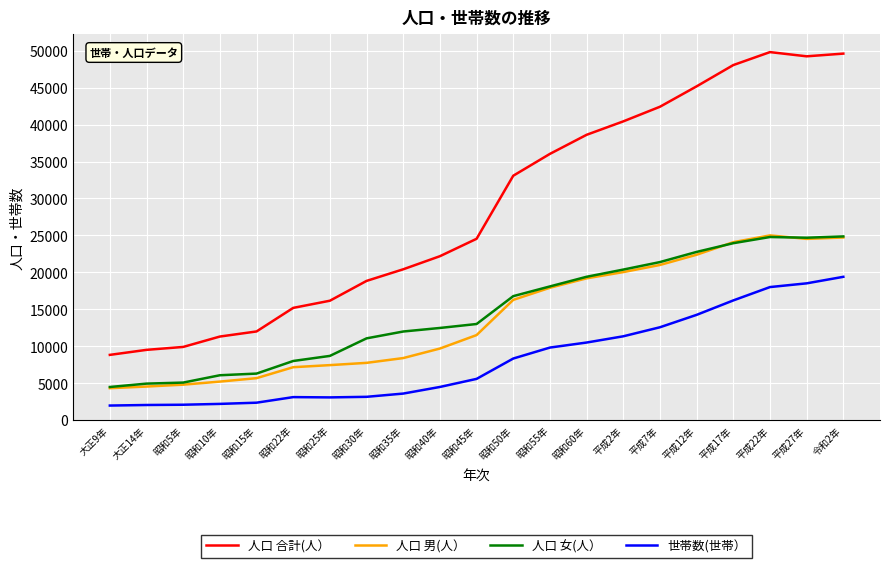

At 昭和40年, list the series in order from smallest to largest.

世帯数(世帯）, 人口 男(人）, 人口 女(人）, 人口 合計(人）